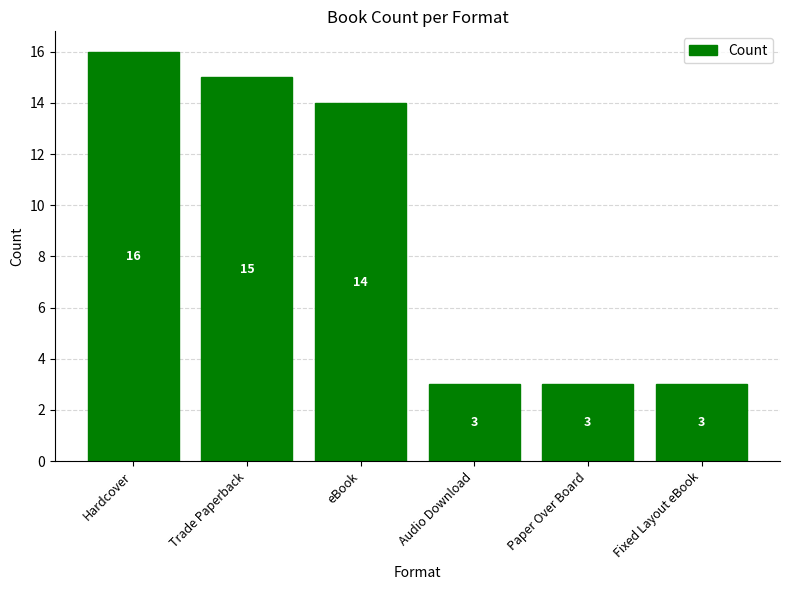

Read the value at Audio Download.

3